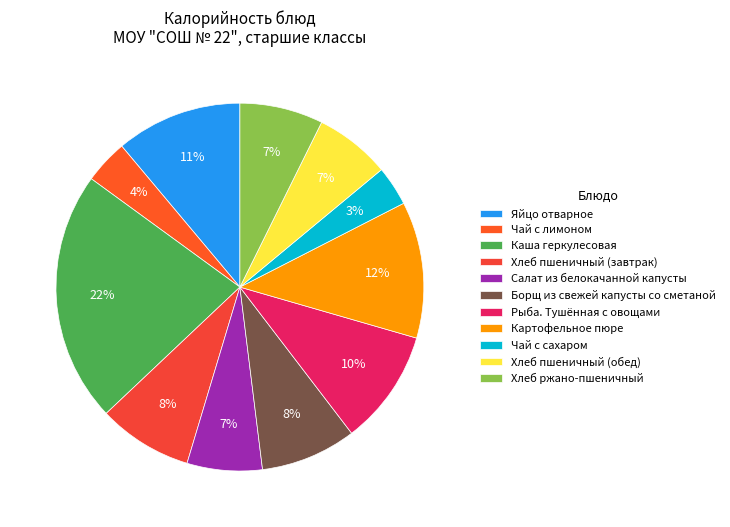

Approximately how many times larger is the value at Яйцо отварное compared to Хлеб пшеничный (завтрак)?

1.3